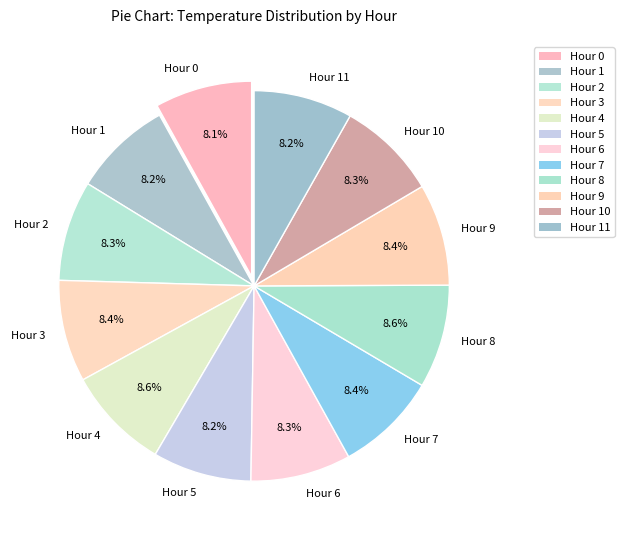

Approximately how many times larger is the value at Hour 8 compared to Hour 9?

1.0